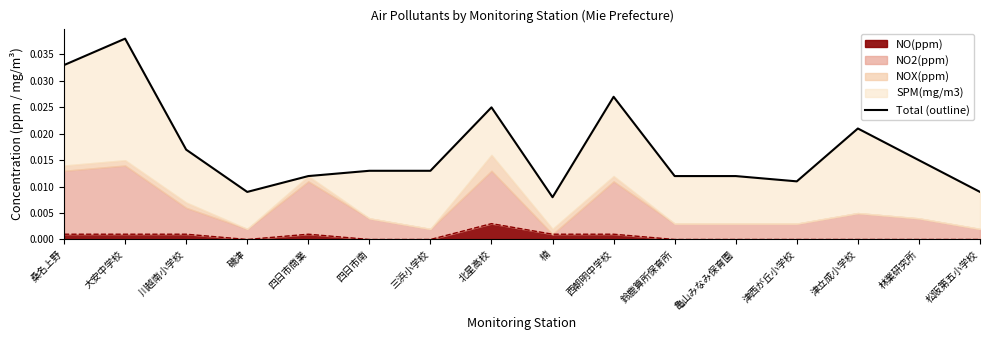

Which category has the highest value across all series?

大安中学校